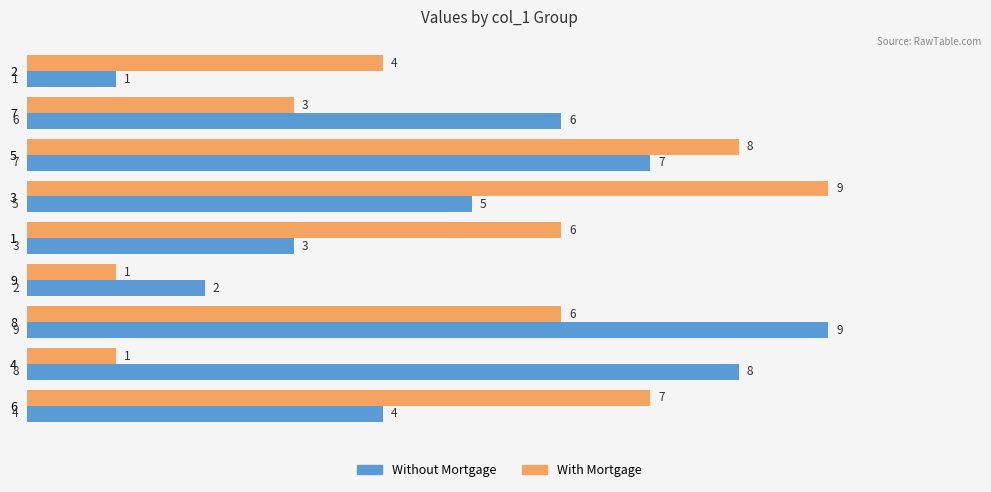

What is the difference between the highest and lowest values at 3?

4